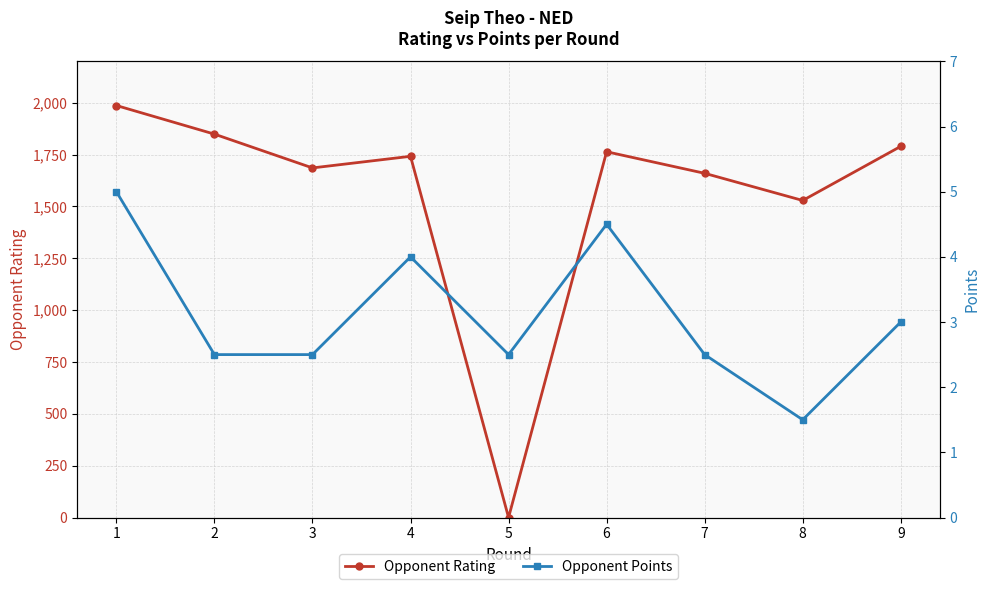

Rank the series at 4 from highest to lowest value.

Opponent Rating, Opponent Points